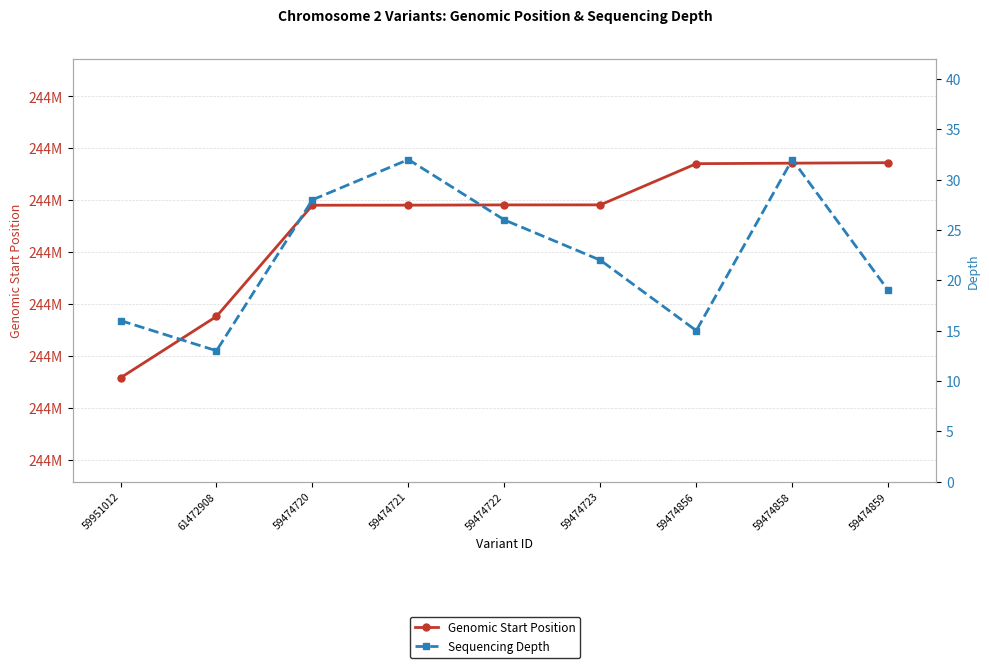

What is the minimum value shown in the chart?

13